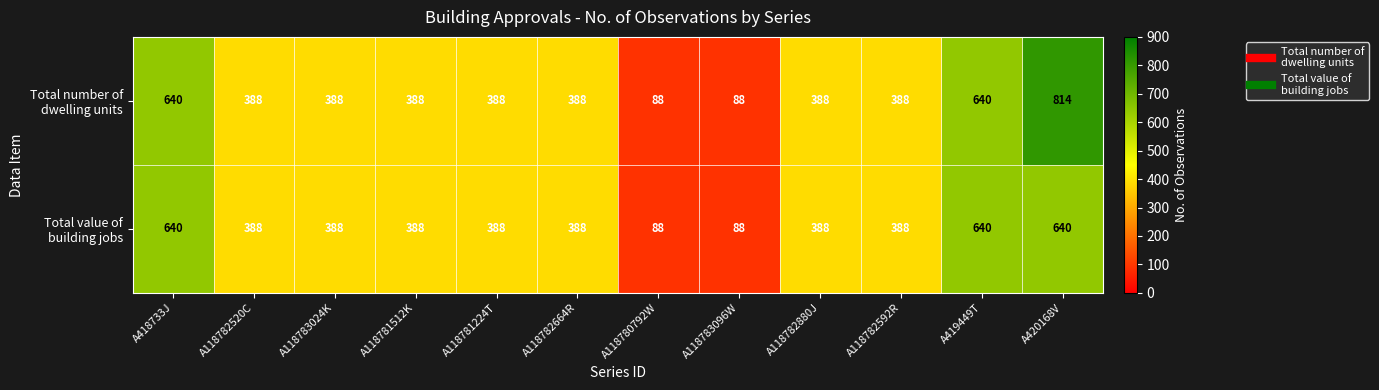

Which label corresponds to the largest value in the chart?

A420168V